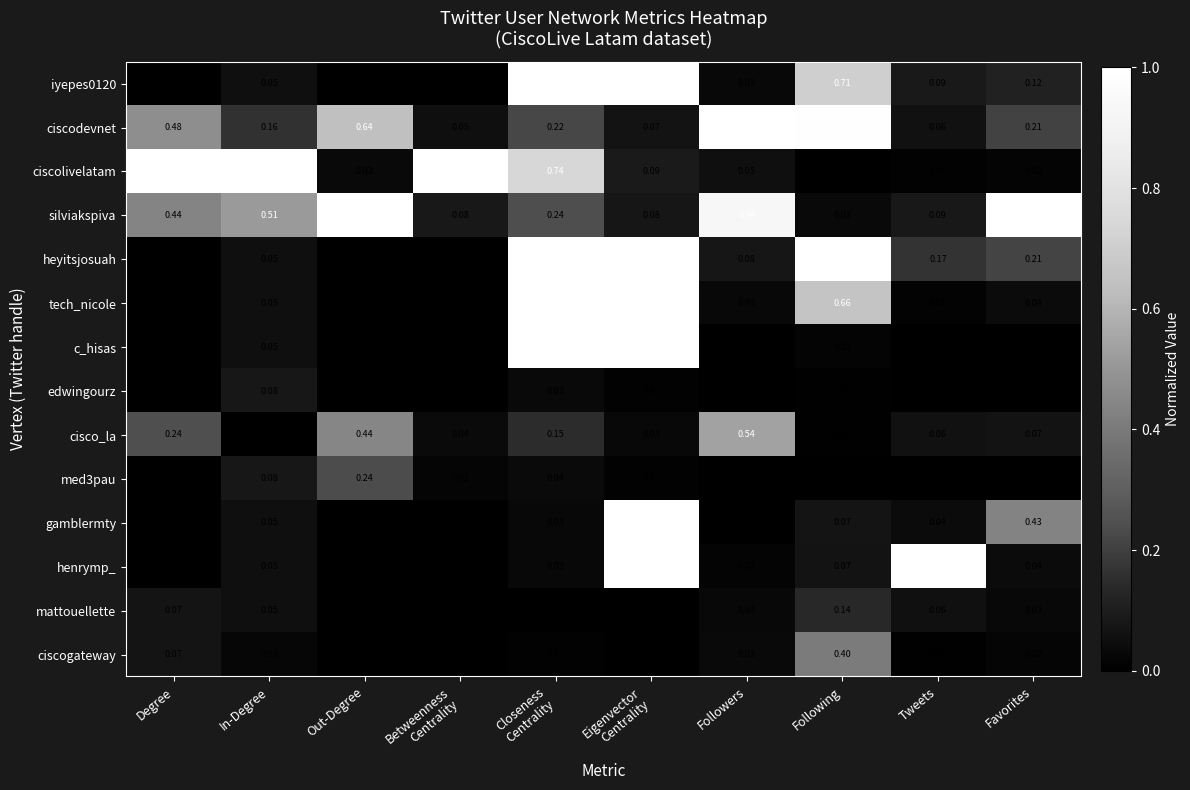

Between Following and Tweets, which series saw the biggest shift?

ciscodevnet